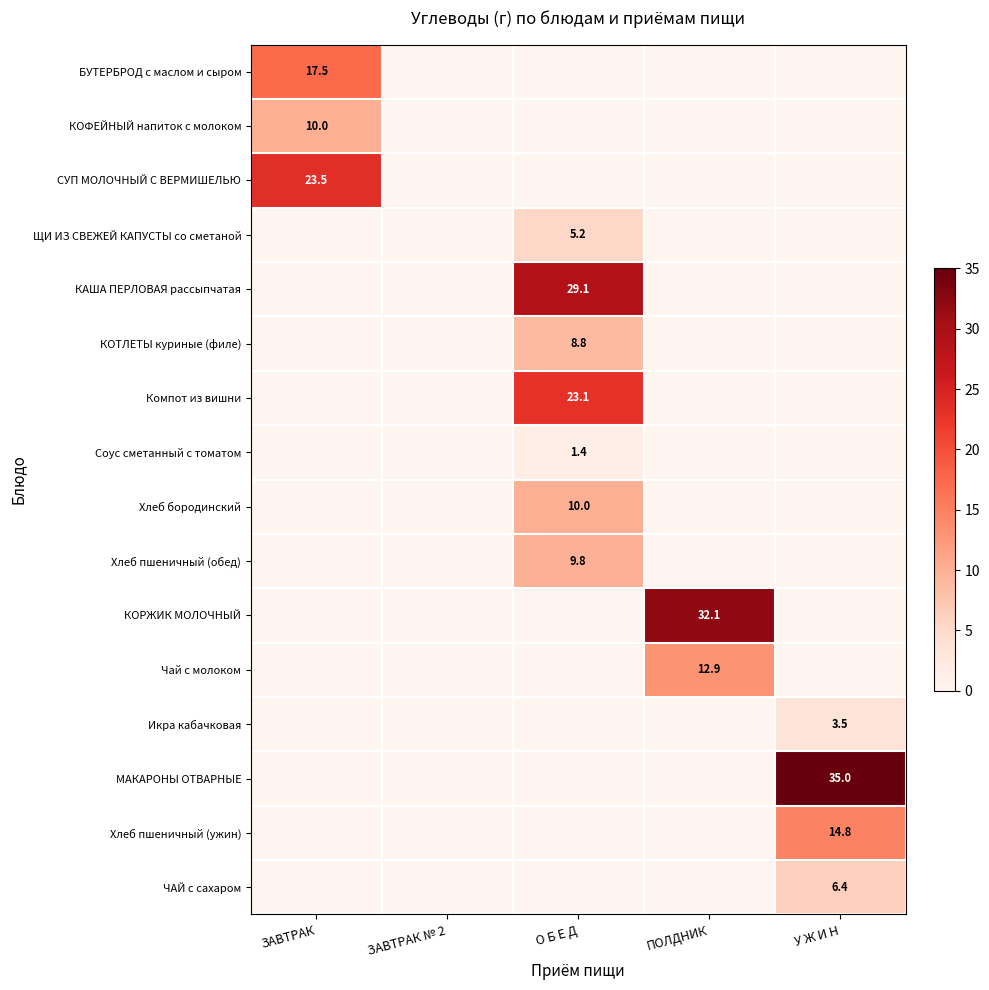

Count the КОФЕЙНЫЙ напиток с молоком values in the range 0 to 1.

4